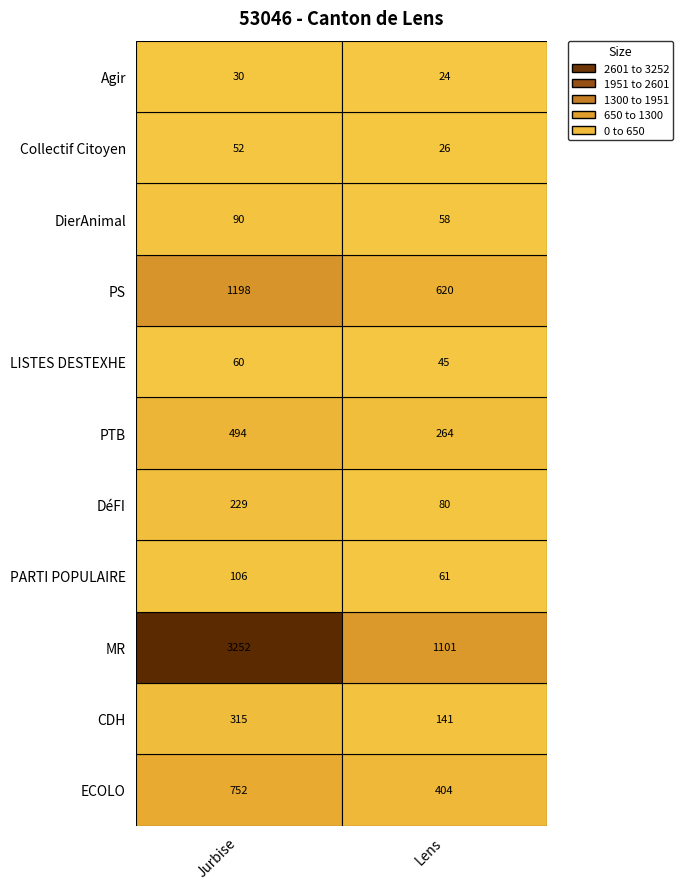

At 0, list the series in order from largest to smallest.

MR, PS, ECOLO, PTB, CDH, DéFI, PARTI POPULAIRE, DierAnimal, LISTES DESTEXHE, Collectif Citoyen, Agir